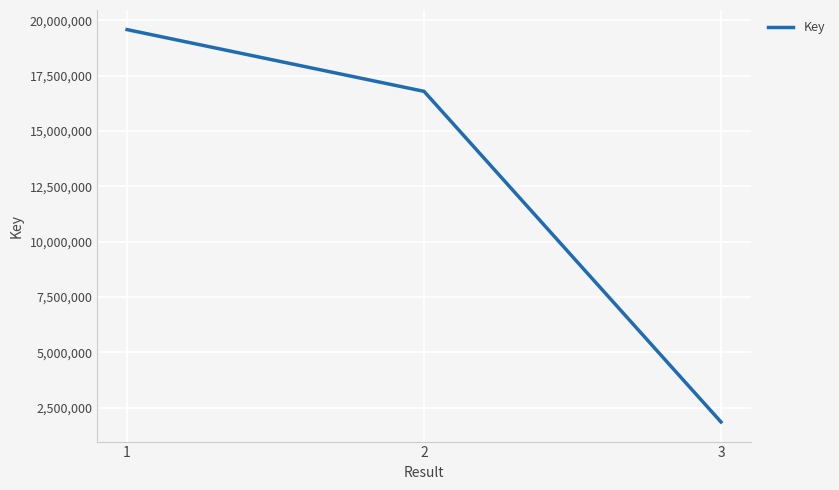

Where does the data first go above 16795879?

1